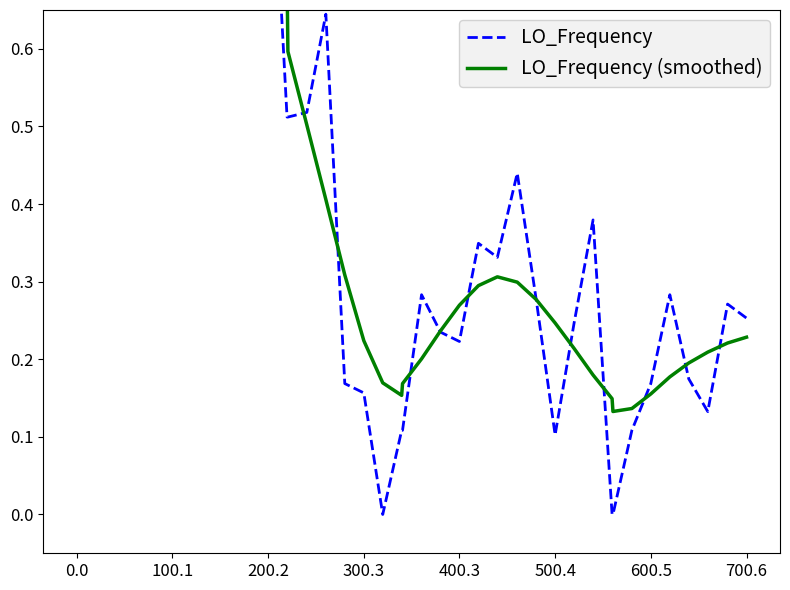

True or false: LO_Frequency has more than 0 interior local peaks.

True